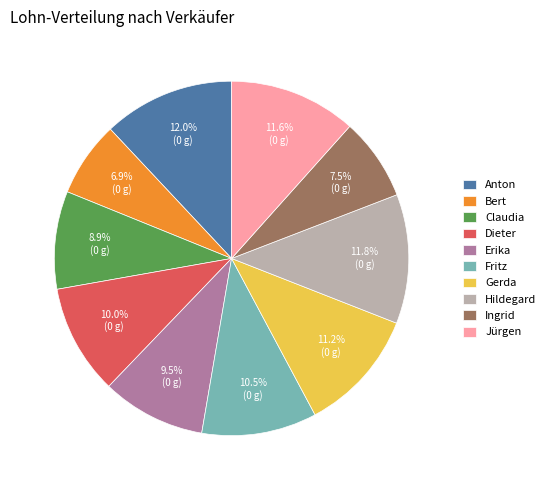

How many slices are in this pie chart?

10